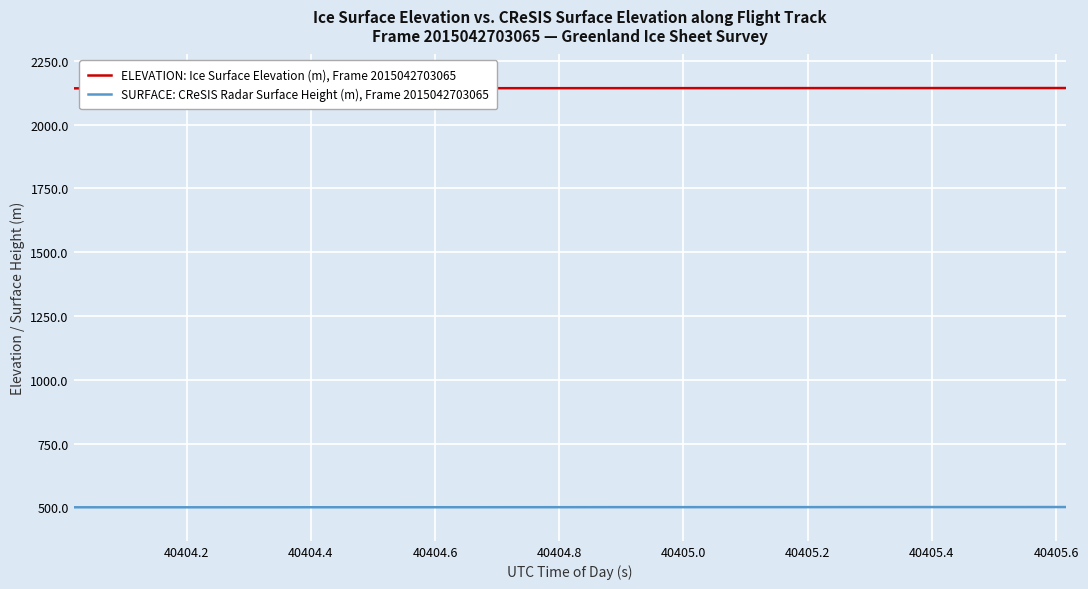

Rank the series by their maximum value, from lowest to highest.

SURFACE: CReSIS Radar Surface Height (m), Frame 2015042703065, ELEVATION: Ice Surface Elevation (m), Frame 2015042703065